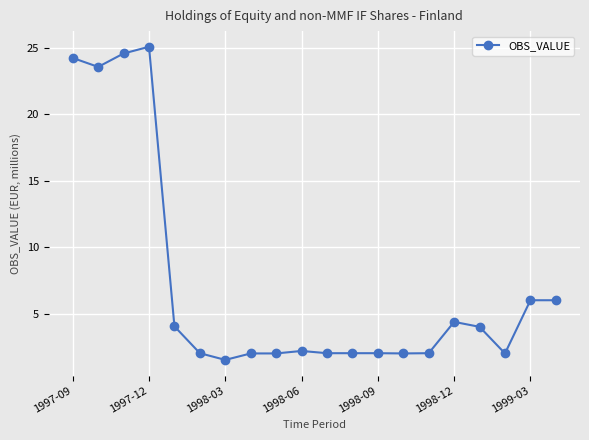

What is the sum of all values?

143.6